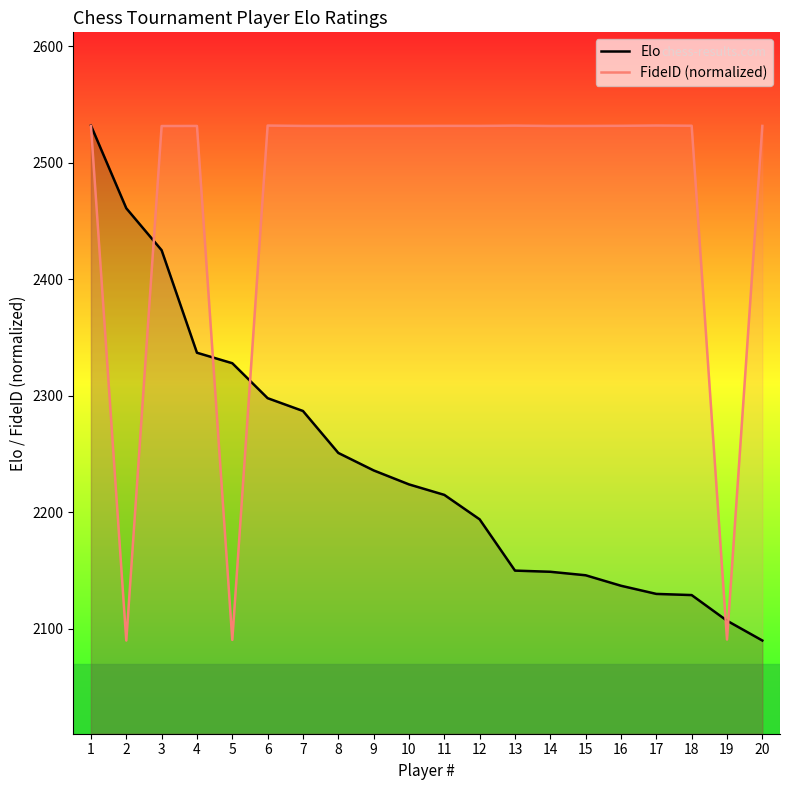

True or false: Elo and FideID (normalized) cross at least once.

True